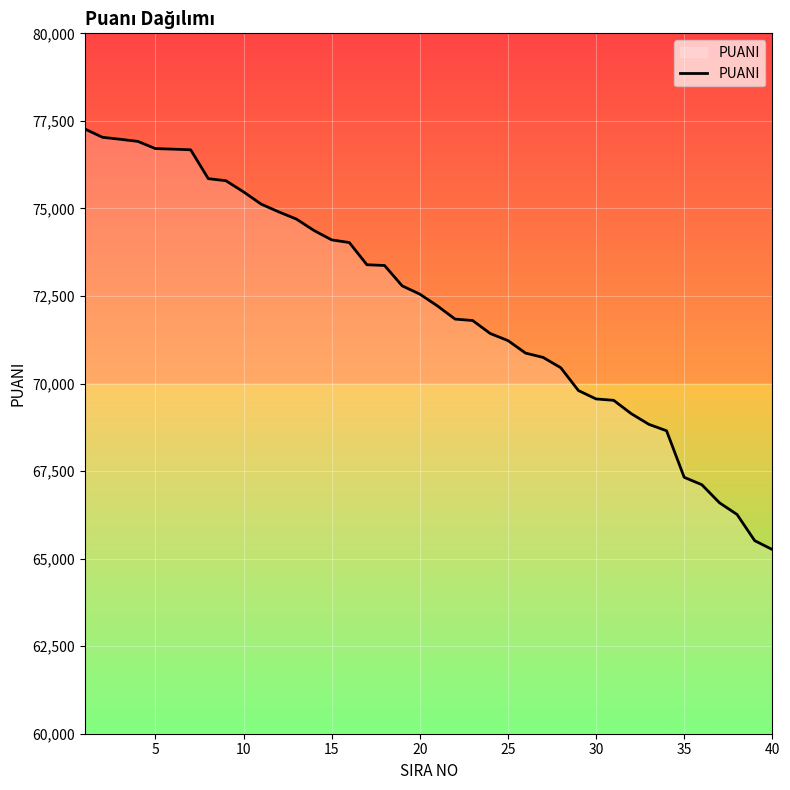

What is the minimum value shown in the chart?

65260